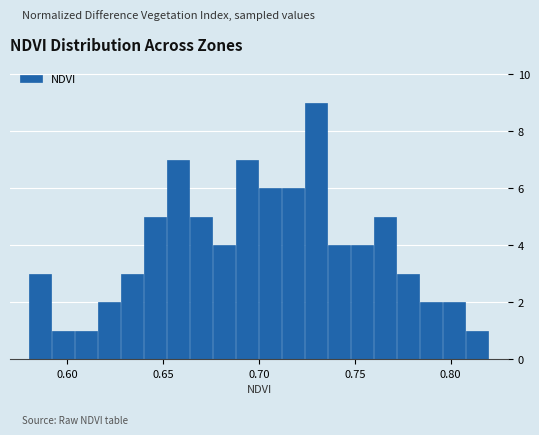

Around what value on the x-axis is the tallest bar? Give the approximate position of its centre, as read against the axis.

0.730